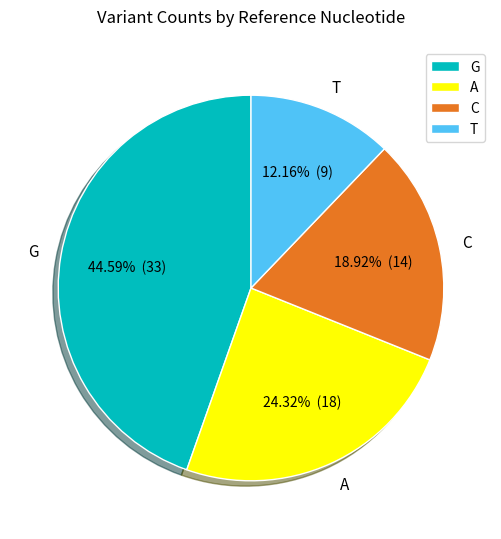

Between A and C, which is larger?

A